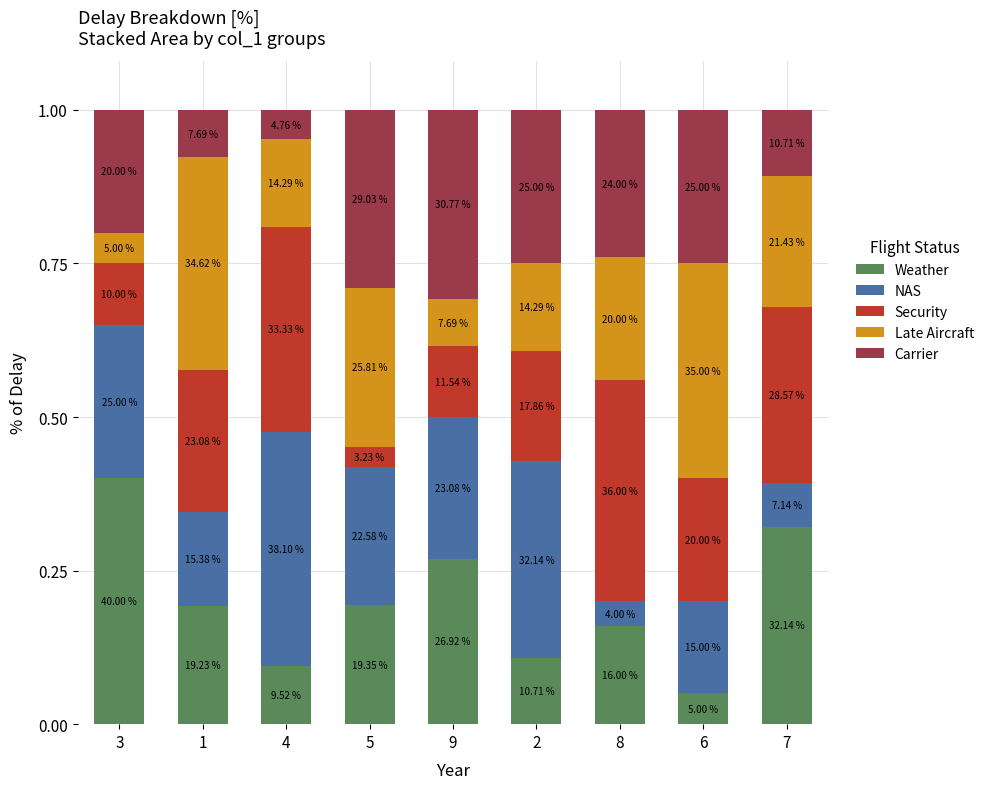

How many bars are there in total?

9